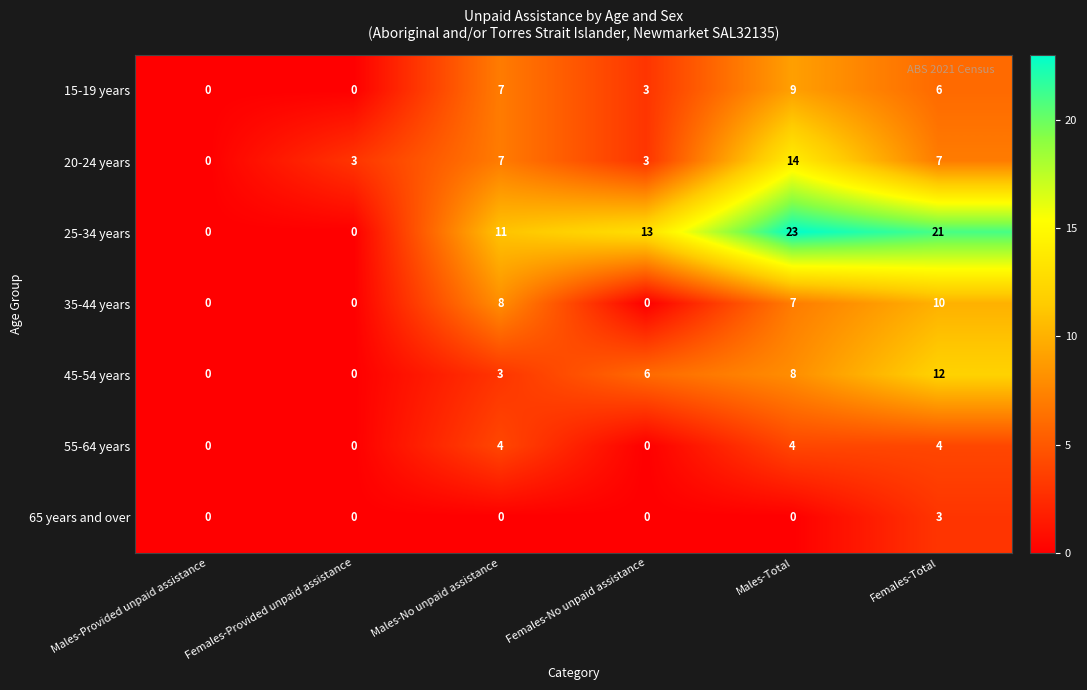

What value does the 55-64 years series have at Females-Total?

4